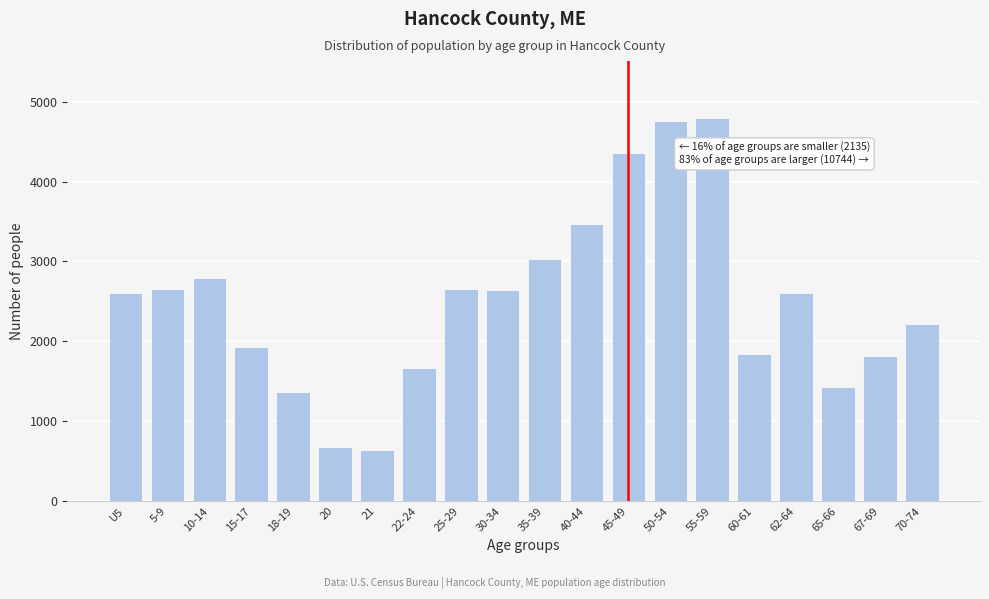

What is the minimum value shown in the chart?

642